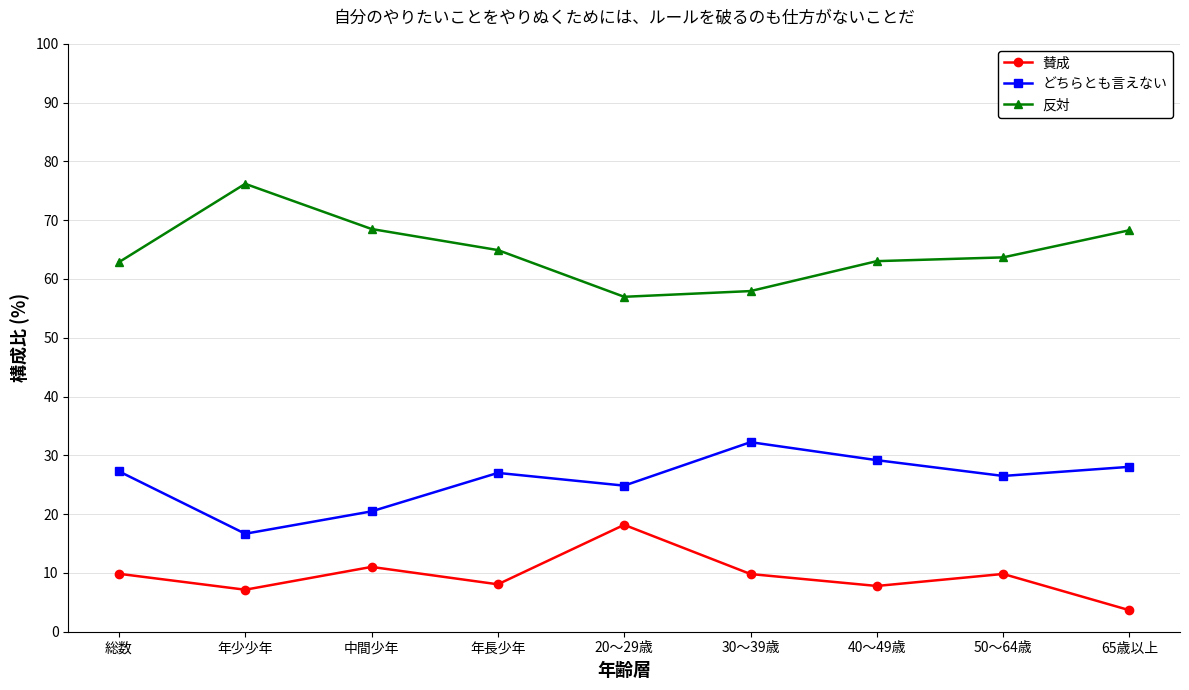

At which category does 反対 reach its first local valley?

20～29歳